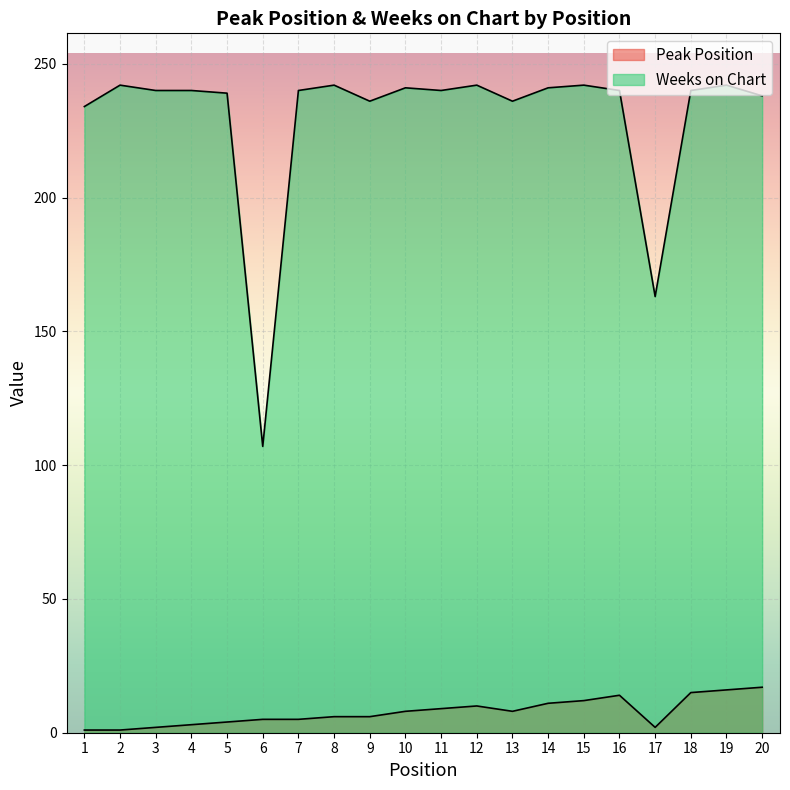

At which label is Peak Position closest to 9?

11